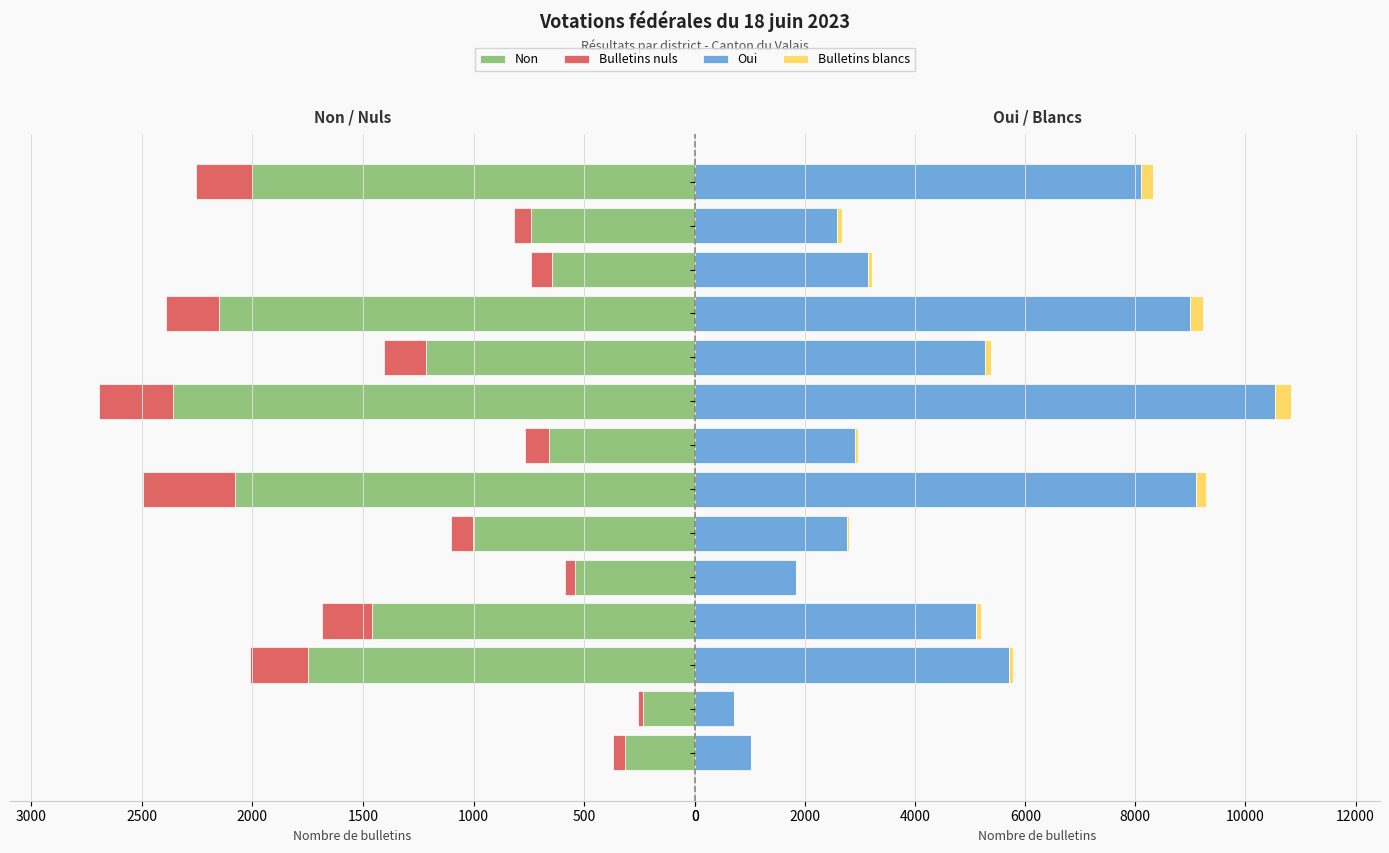

Is it true that Bulletins nuls equals 241 at Martigny?

True